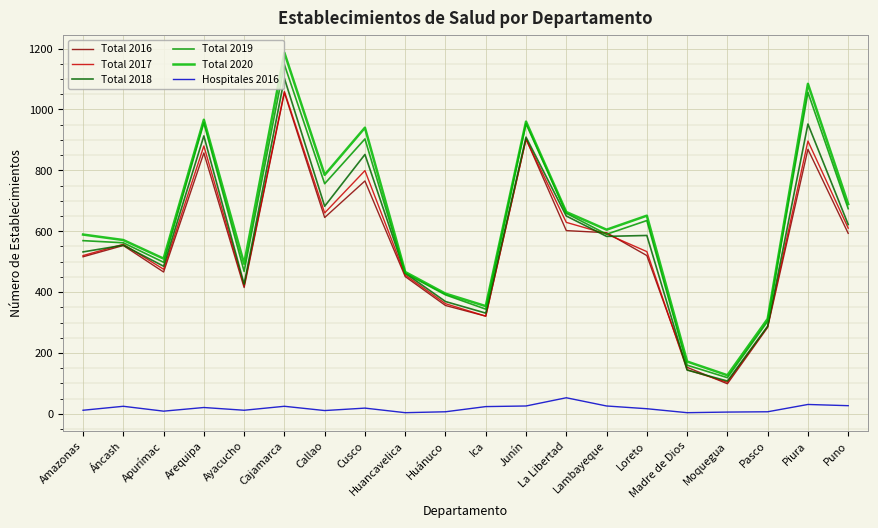

Does the chart display data point markers on the line(s)?

No